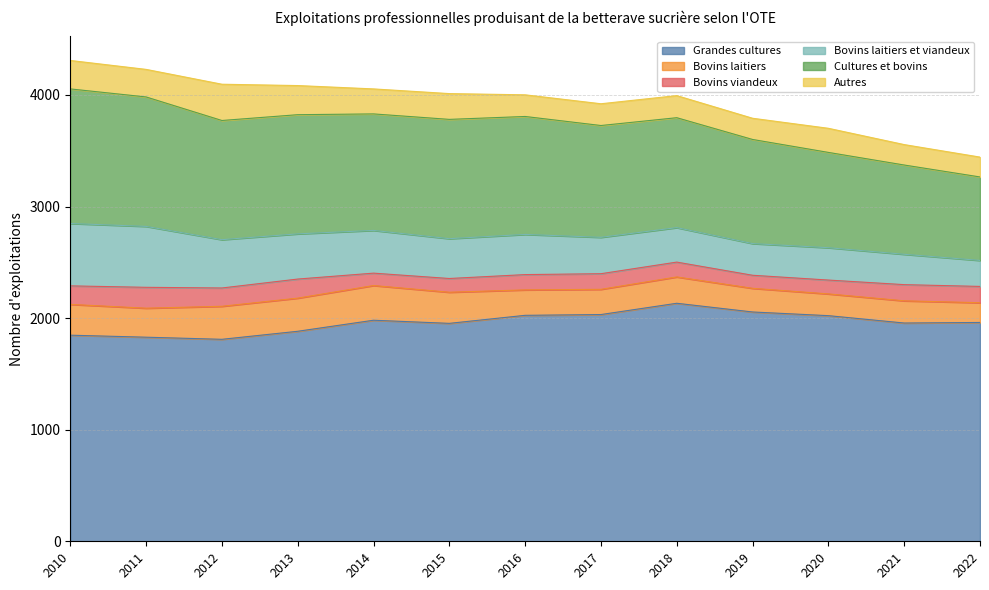

Which series changed the most between 2019 and 2020?

Cultures et bovins